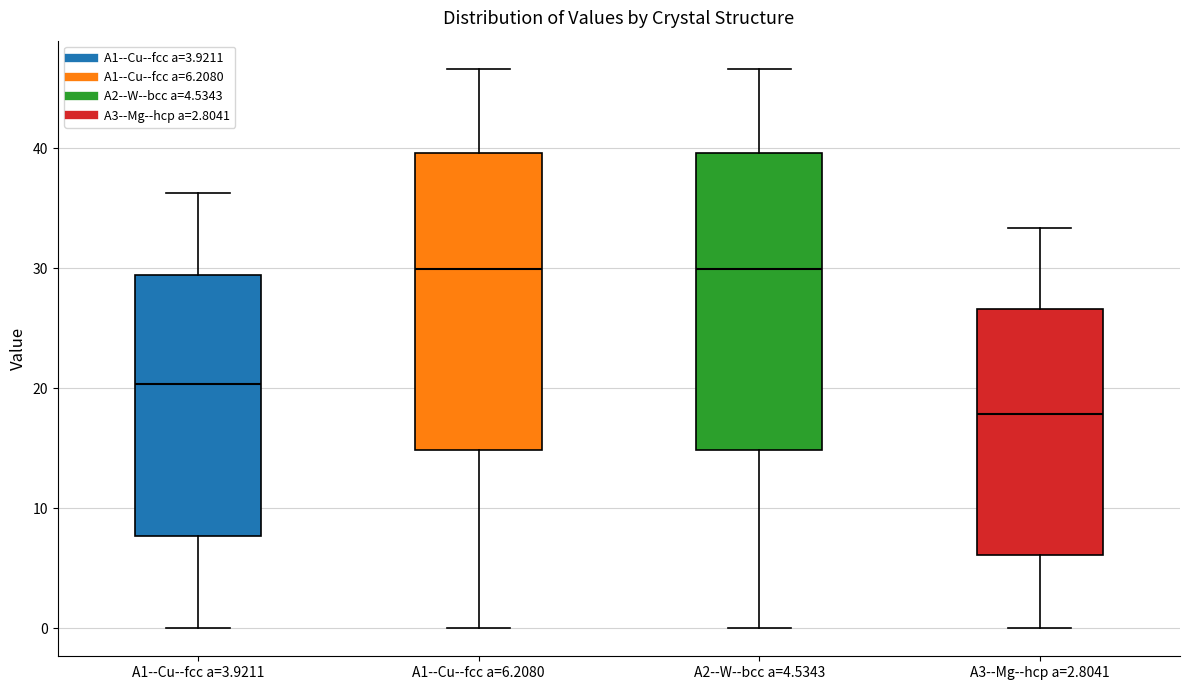

Reading left to right, transcribe this box plot: for each box, give where its median line is, the range the box spans, and where its two whiskers end, as read against the y-axis. The values are not printed on the chart, so give them approximately, as read against the axis.

A1--Cu--fcc a=3.9211: median 20, box 8 to 29, whiskers 0 to 36
A1--Cu--fcc a=6.2080: median 30, box 15 to 40, whiskers 0 to 47
A2--W--bcc a=4.5343: median 30, box 15 to 40, whiskers 0 to 47
A3--Mg--hcp a=2.8041: median 18, box 6 to 27, whiskers 0 to 33